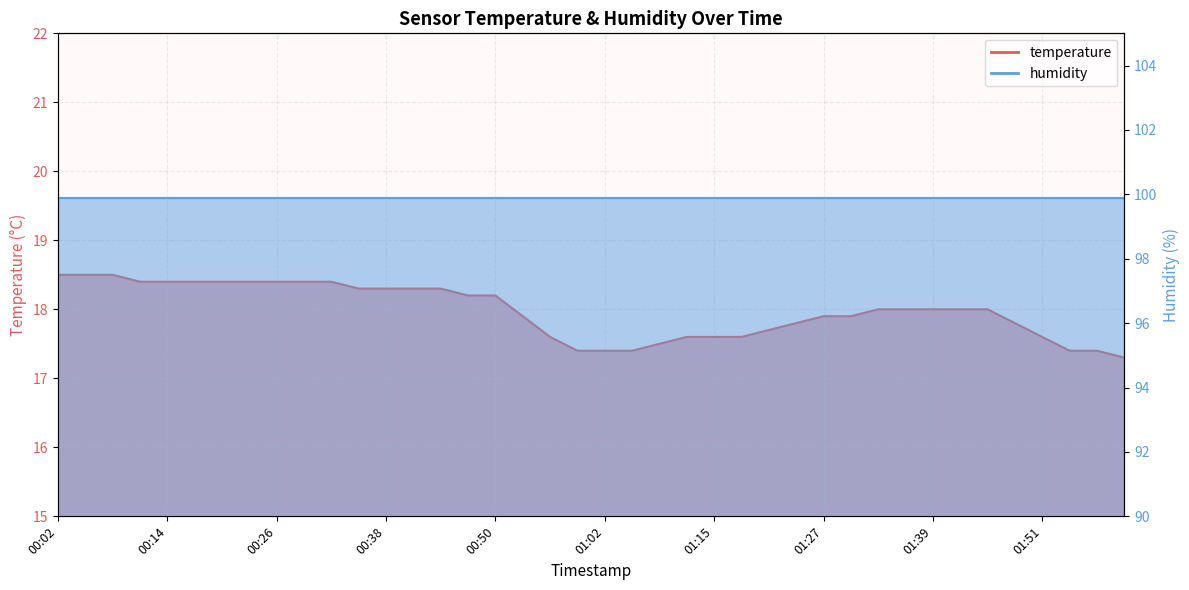

Count the number of categories in the chart.

40